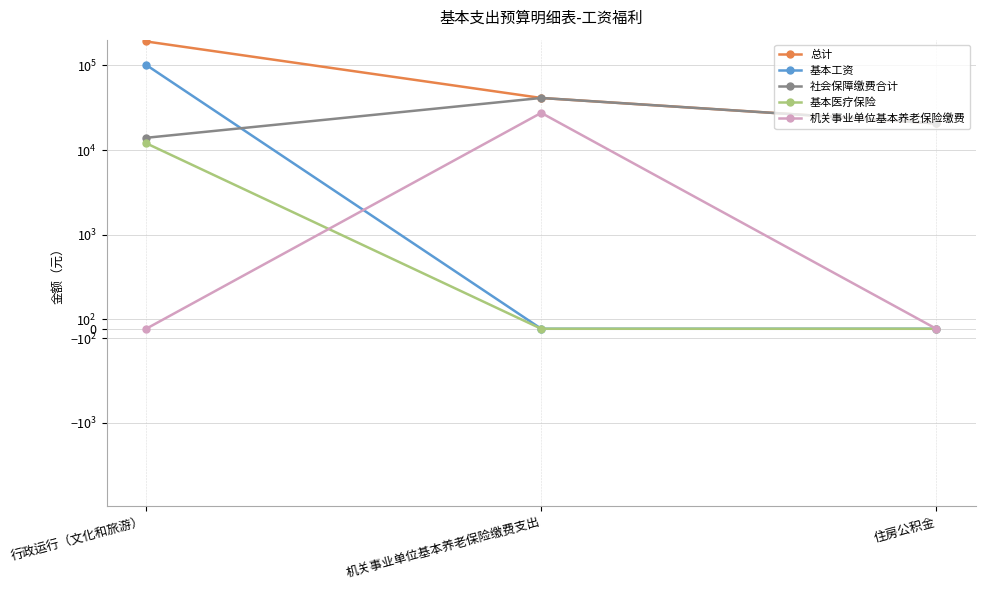

What is the label of the 3rd point from the left?

住房公积金